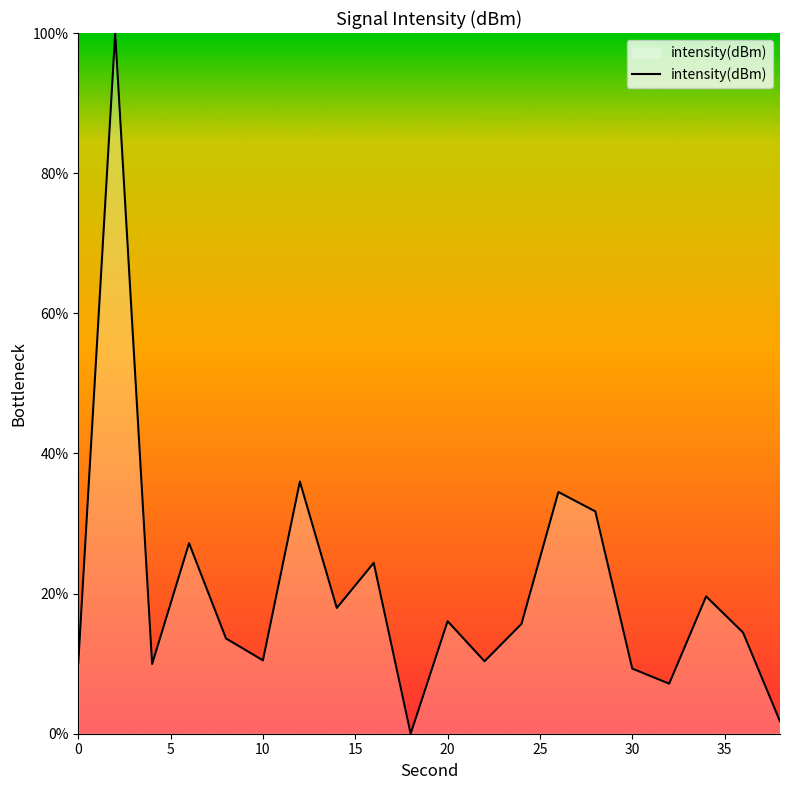

True or false: the data has more than 2 interior local peaks.

True